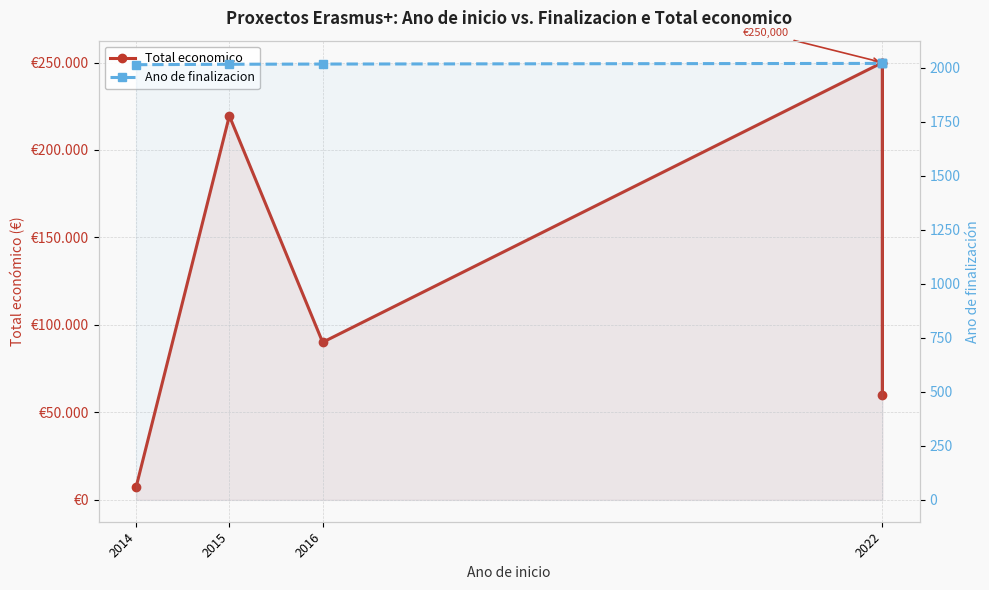

Which series has the largest range (max minus min)?

Total economico